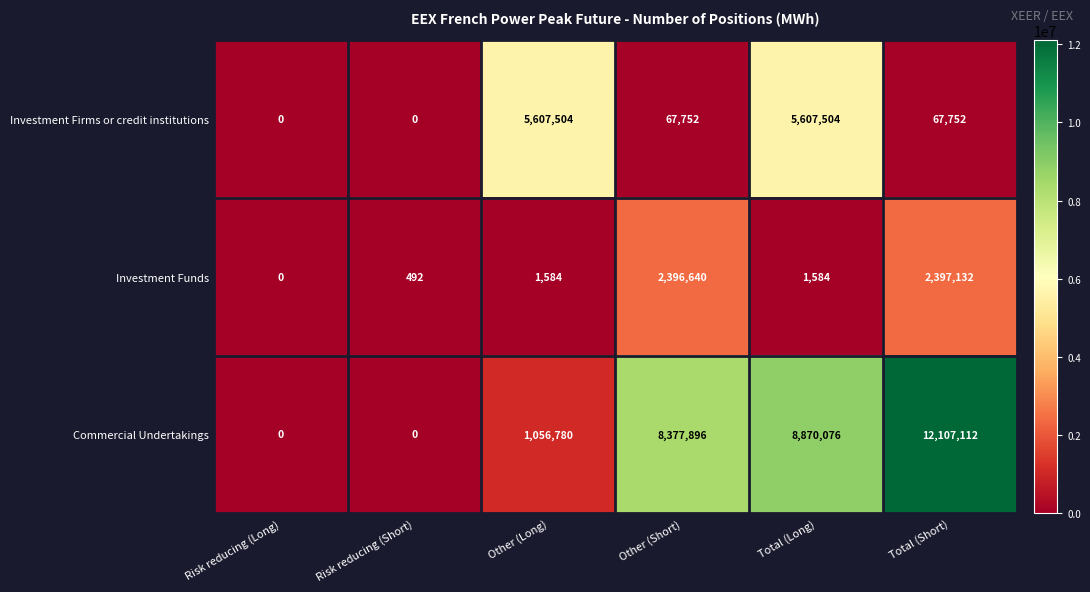

What is the difference between the second highest and minimum values in the Investment Firms or credit institutions series?

5607504